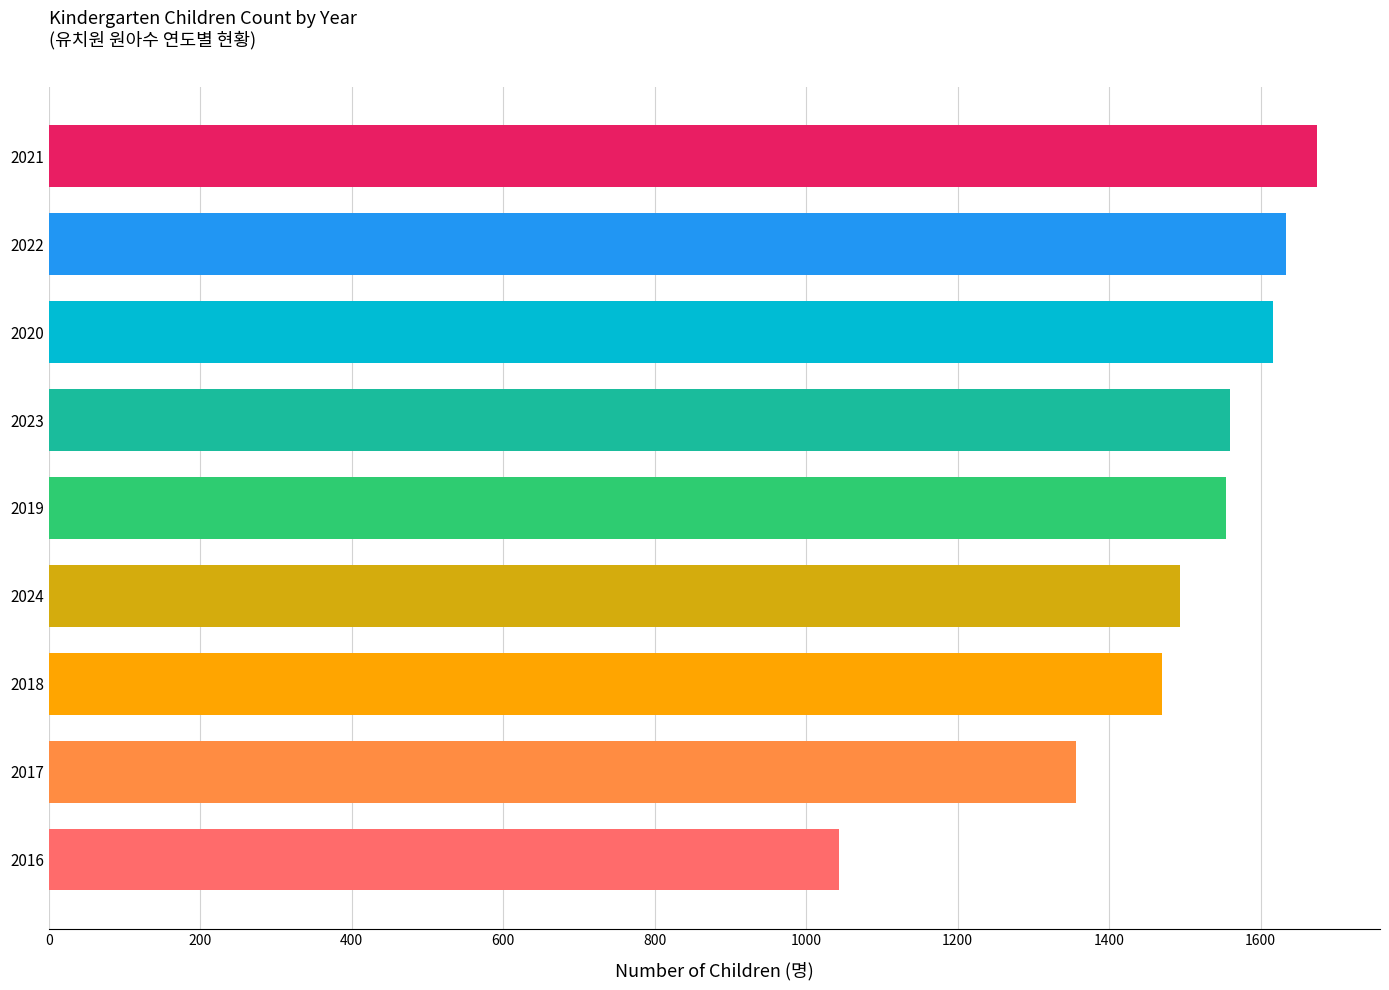

Read the value at 2024, to the nearest 50.

1500